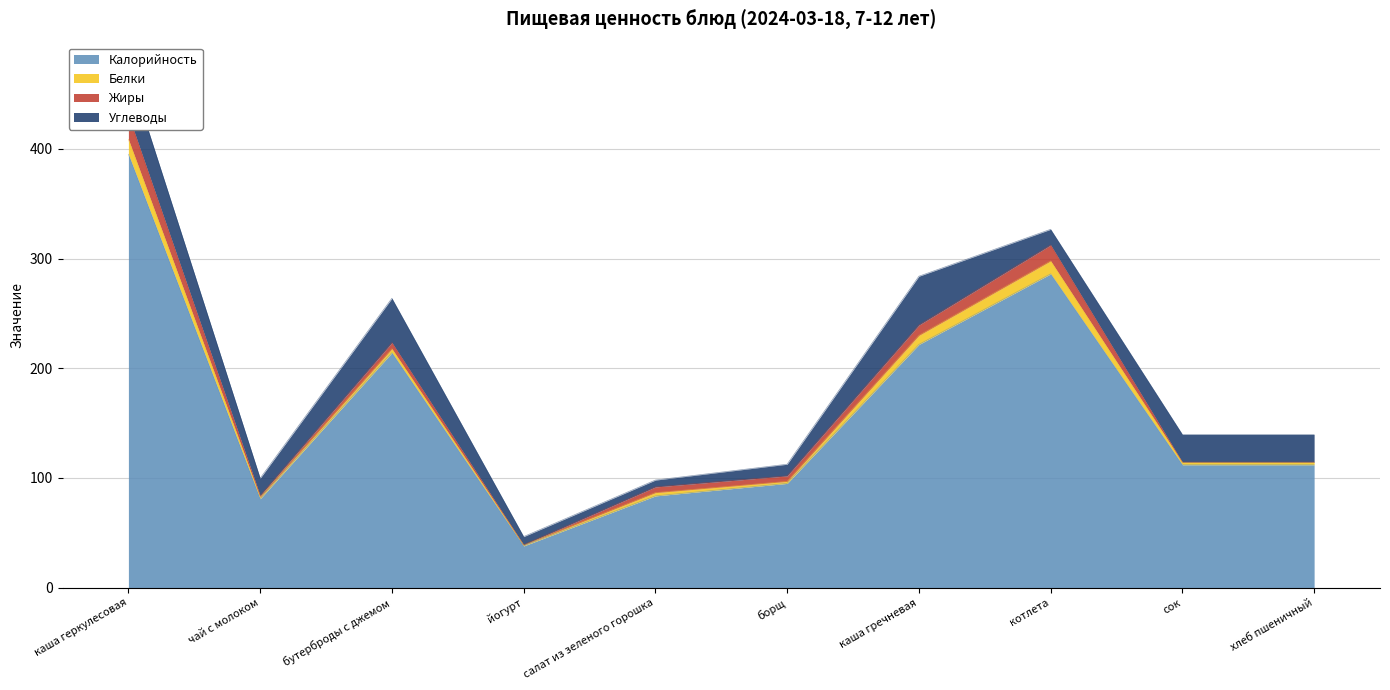

What is the difference between the second highest and second lowest values in the Жиры series?

14.3